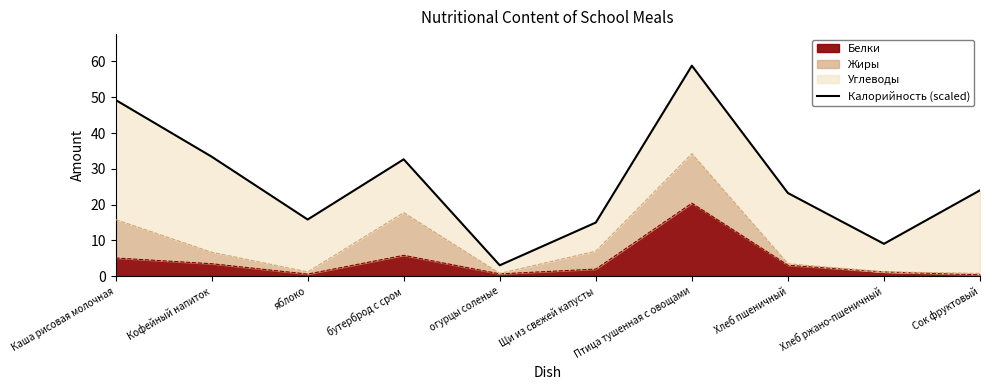

The chart shows a value of 79.0 at Каша рисовая молочная. True or false?

False